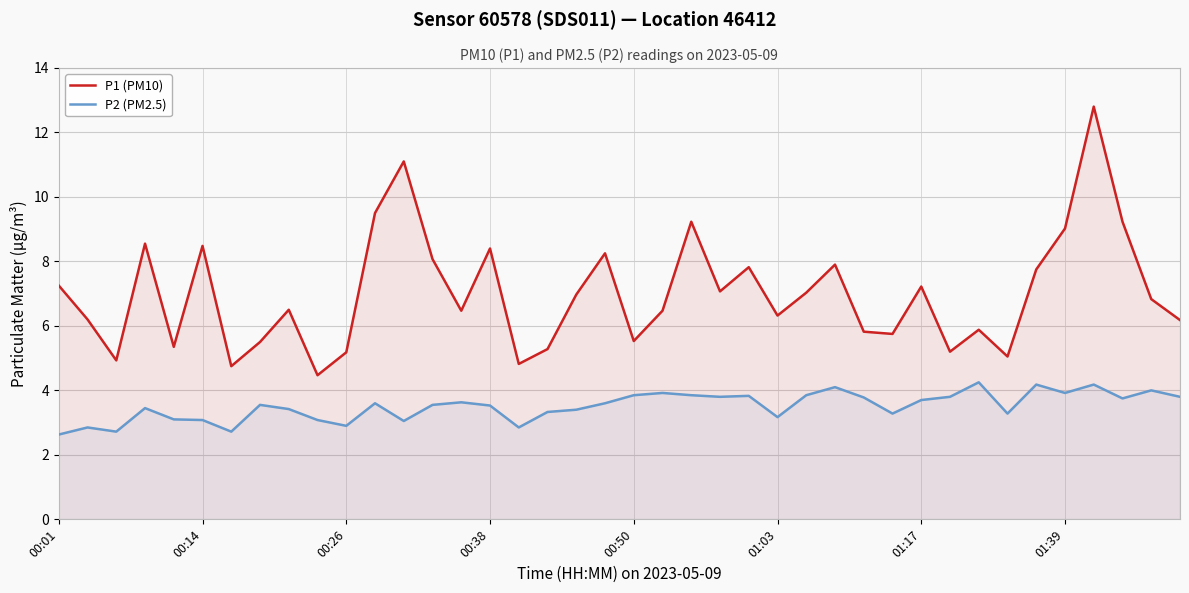

What is the sum of the P1 (PM10) values at 19 and 38?

15.1